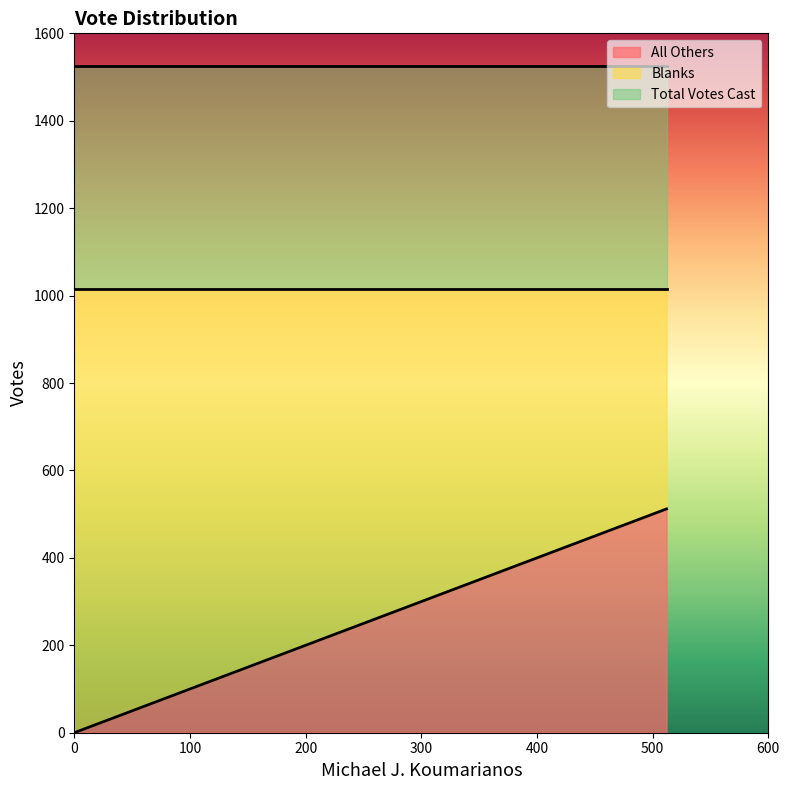

What is the total value across all series at Michael J. Koumarianos?

3052